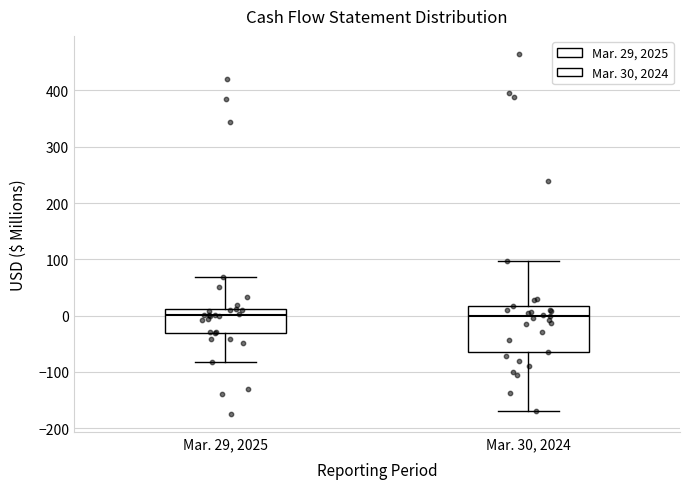

Where does the lower whisker of the box for Mar. 30, 2024 end on the y-axis? The values are not printed on the chart, so give them approximately, as read against the axis.

-170